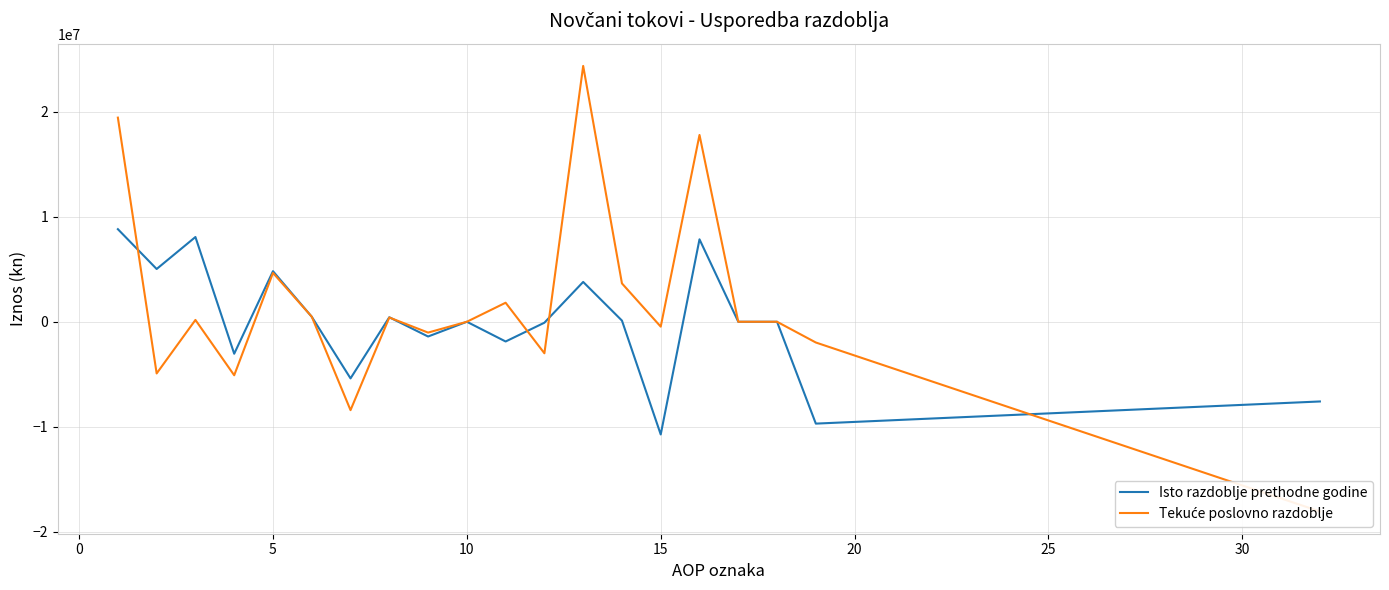

What is the maximum value for Isto razdoblje prethodne godine?

8820181.1